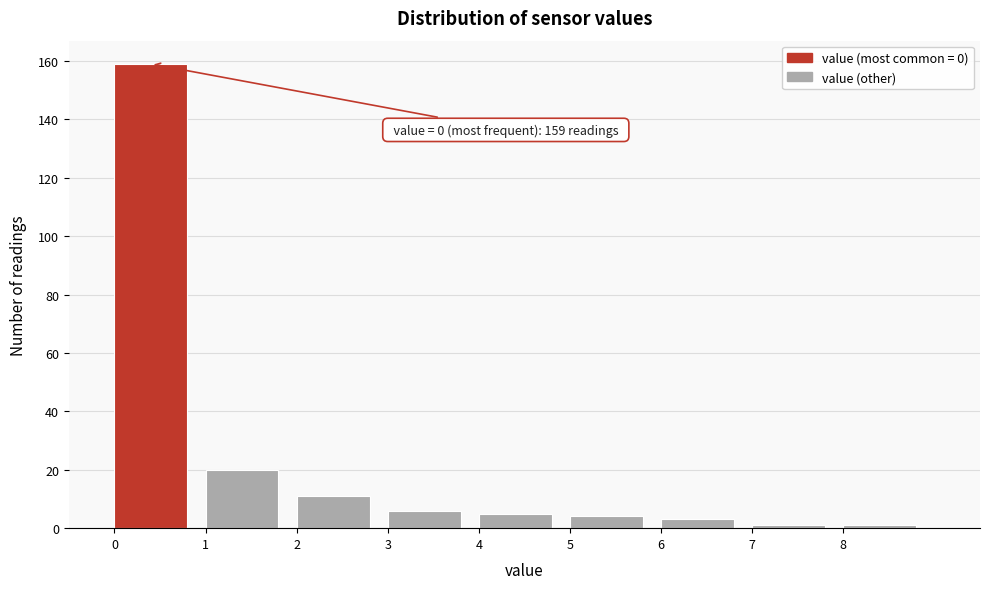

Over which range of the x-axis is the bar tallest?

0 to 1